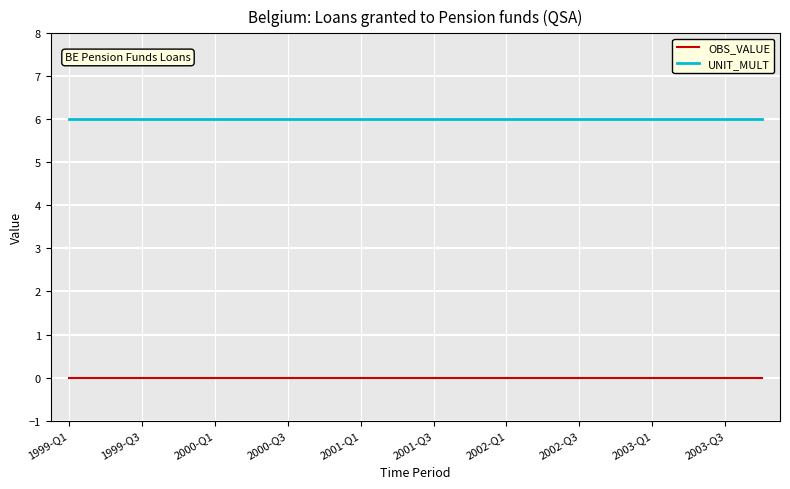

Which series has the largest total across all categories?

UNIT_MULT